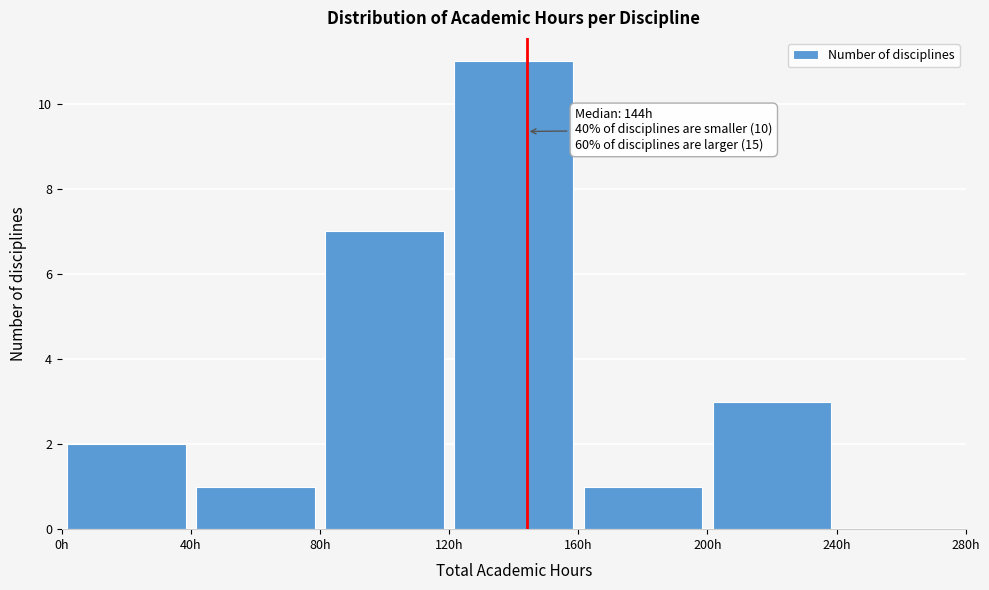

Over which range of the x-axis is the bar tallest?

120 to 160